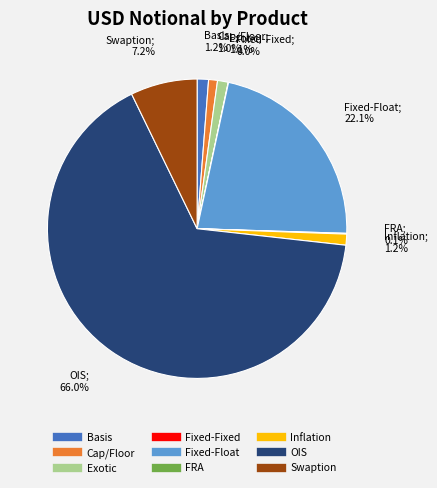

The Fixed-Float slice represents 22% of the pie. True or false?

True